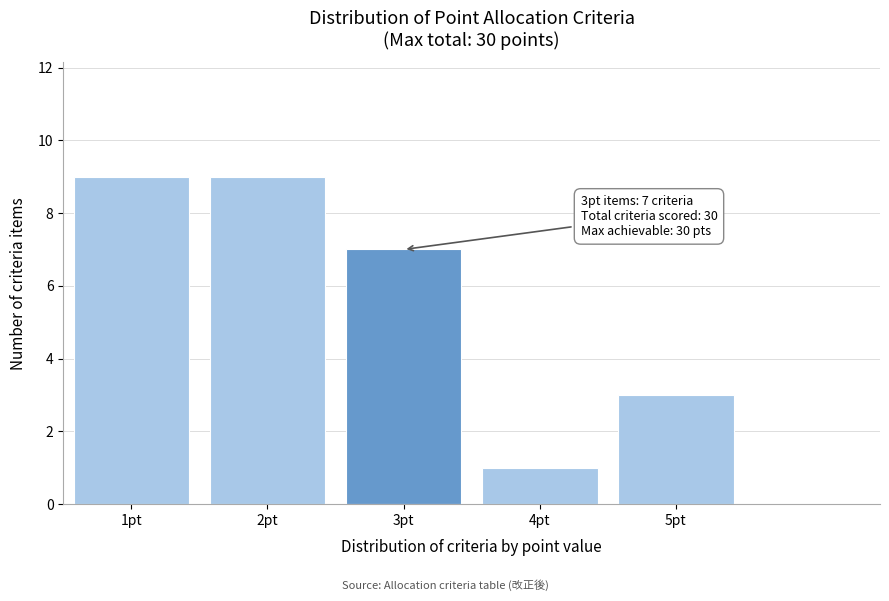

Reading left to right, extract all data points from this chart.

1pt=9	2pt=9	3pt=7	4pt=1	5pt=3